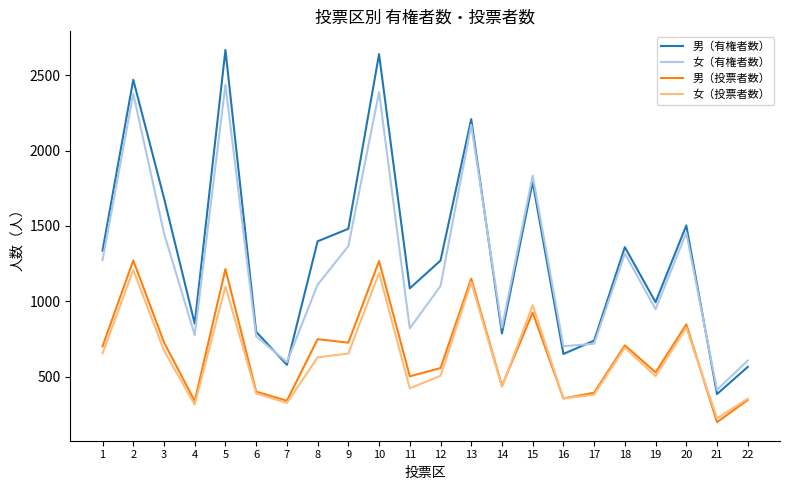

Rank the series at 5 from lowest to highest value.

女（投票者数）, 男（投票者数）, 女（有権者数）, 男（有権者数）